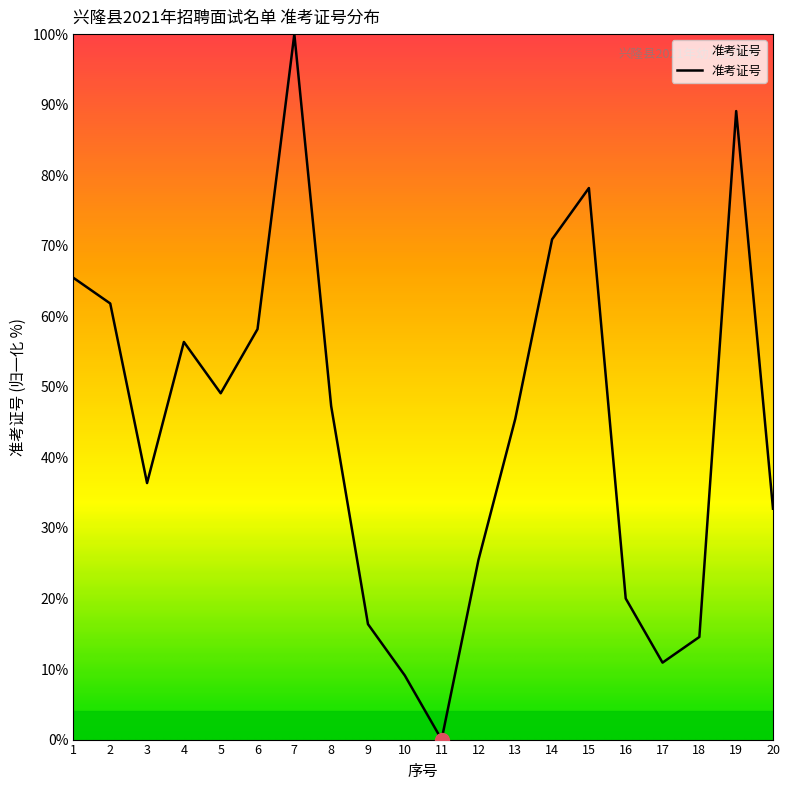

What value does the data have at 19?

89.1